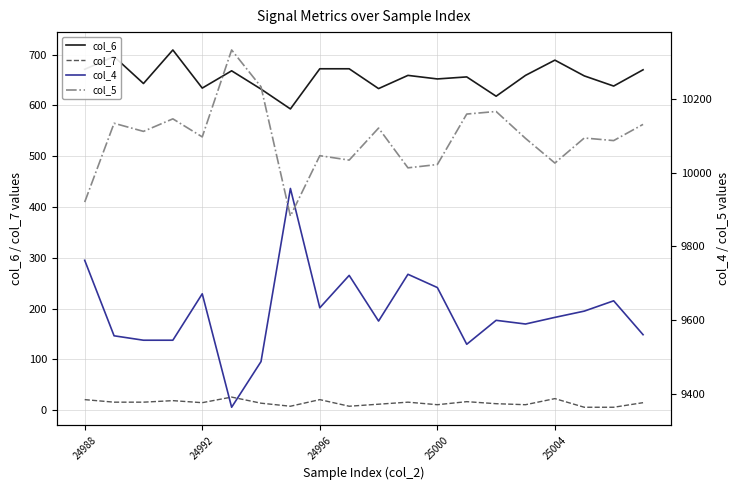

How many categories are shown in the chart?

20